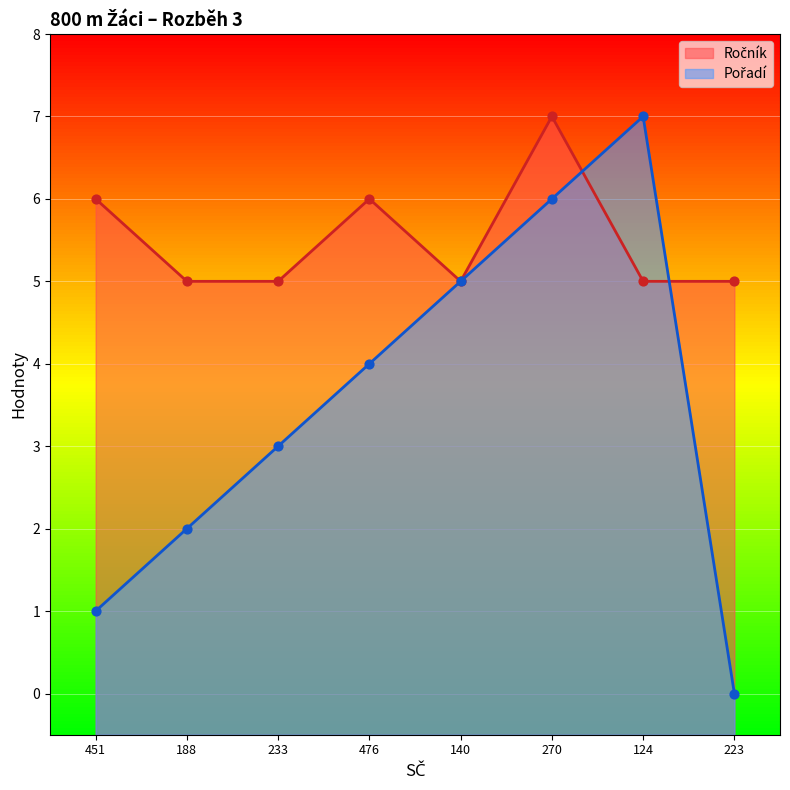

Which series contains the highest Y value?

Ročník